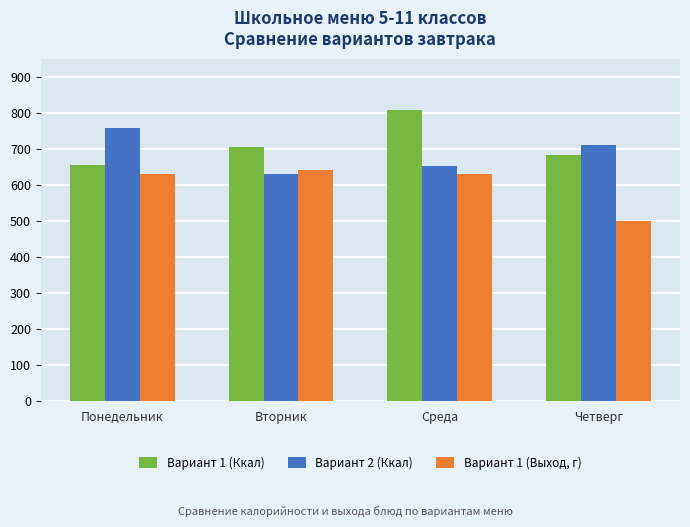

What is the sum of all Вариант 1 (Ккал) values?

2851.7